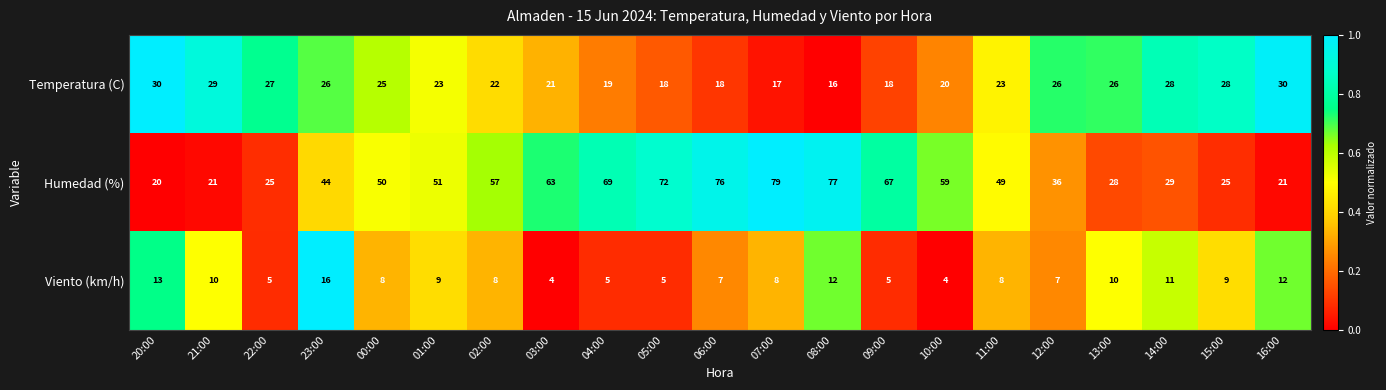

What is the sum of the Temperatura (C) values at 16:00 and 22:00?

57